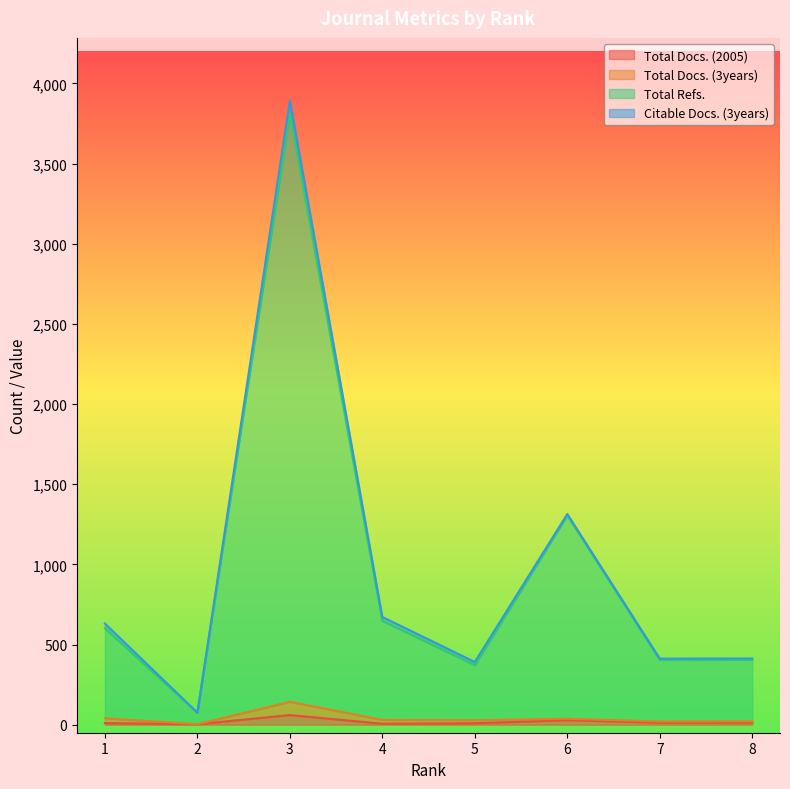

Which has a higher value, 8 or 6?

6